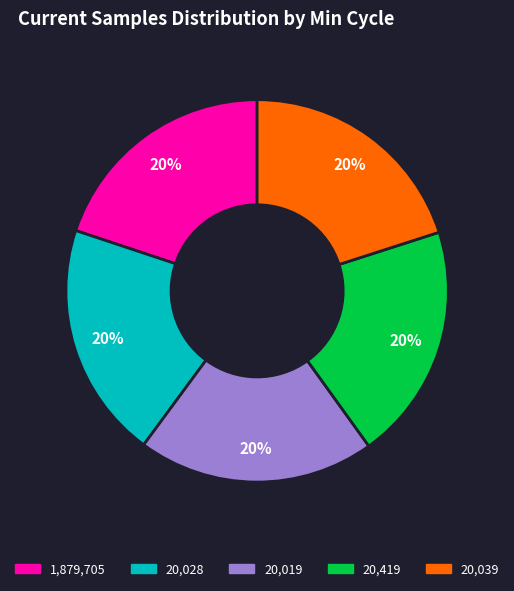

To the nearest percent, what is the average slice percentage?

20%